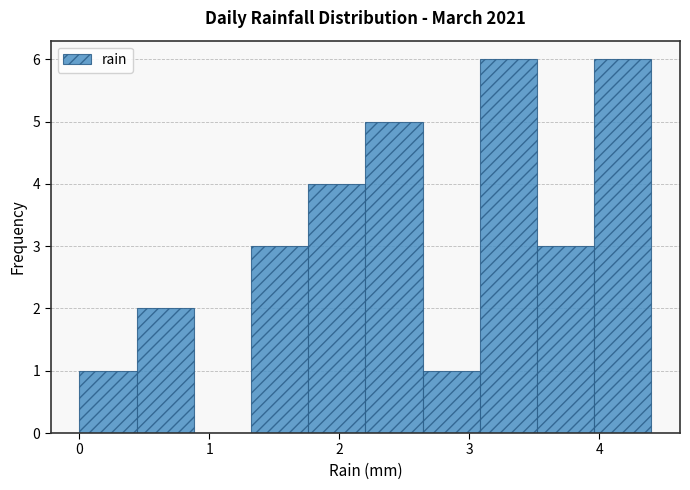

Reading left to right, list every bar in this chart as the range it spans on the x-axis followed by its height. Neither the bar edges nor the heights are printed on the chart, so give them approximately, as read against the axes.

0.00 to 0.44: 1
0.44 to 0.88: 2
0.88 to 1.32: 0
1.32 to 1.76: 3
1.76 to 2.20: 4
2.20 to 2.64: 5
2.64 to 3.08: 1
3.08 to 3.52: 6
3.52 to 3.96: 3
3.96 to 4.40: 6